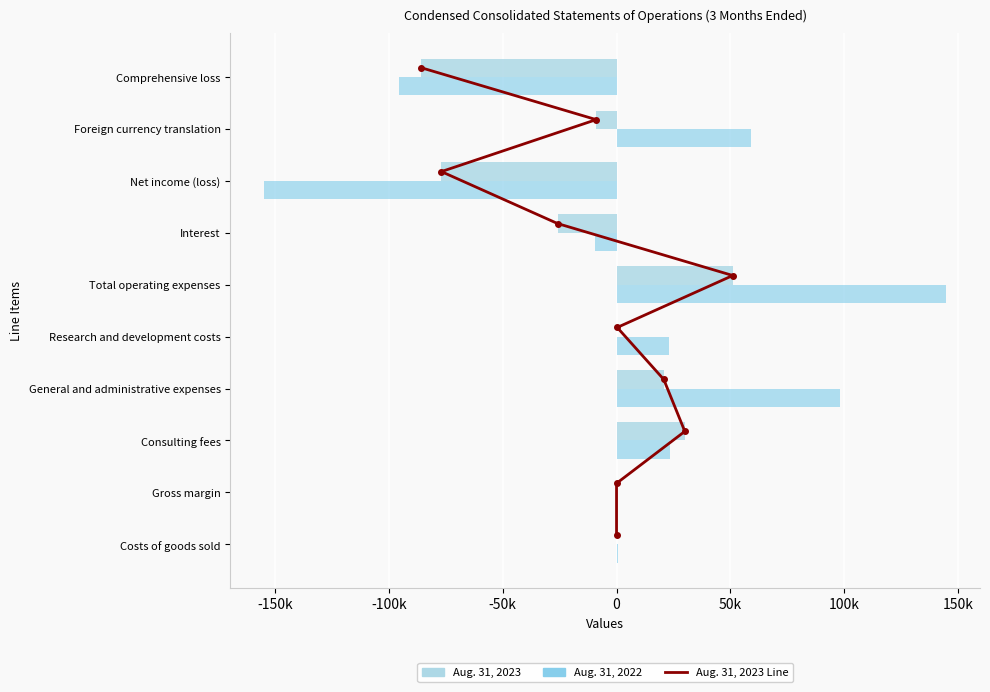

Which series has the largest total across all categories?

Aug. 31, 2022